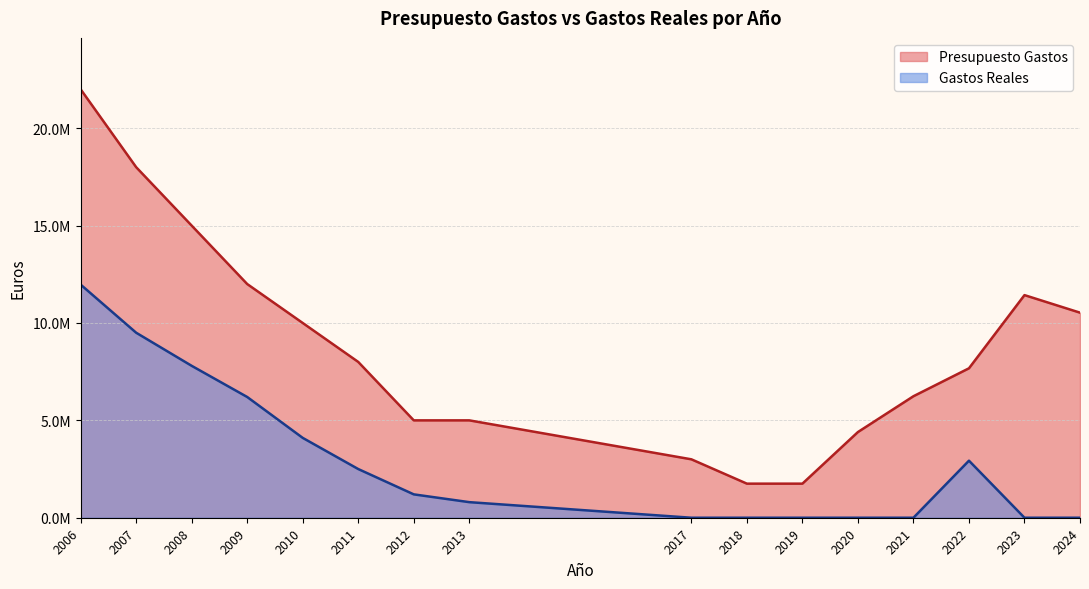

What are all the series names shown in the legend?

Presupuesto Gastos, Gastos Reales